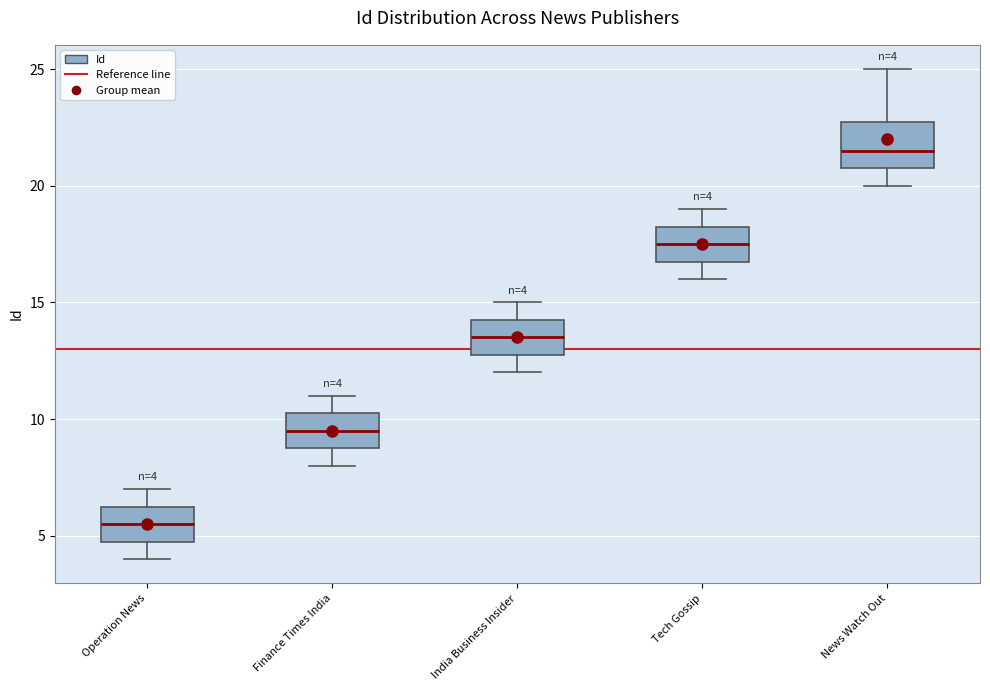

Which box is the tallest, from its lower edge to its upper edge?

News Watch Out